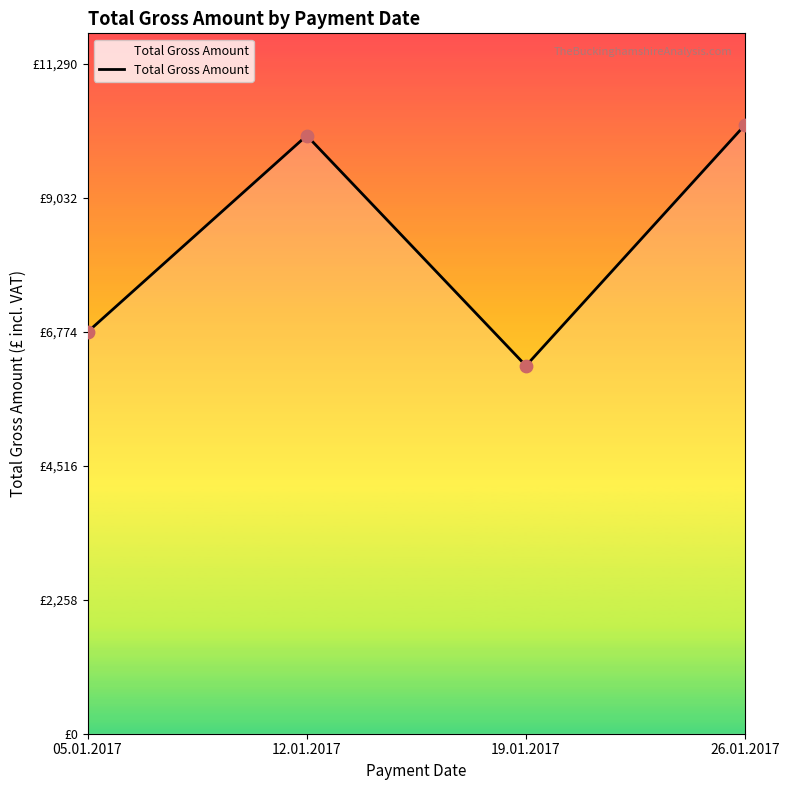

Between 26.01.2017 and 05.01.2017, which is larger?

26.01.2017